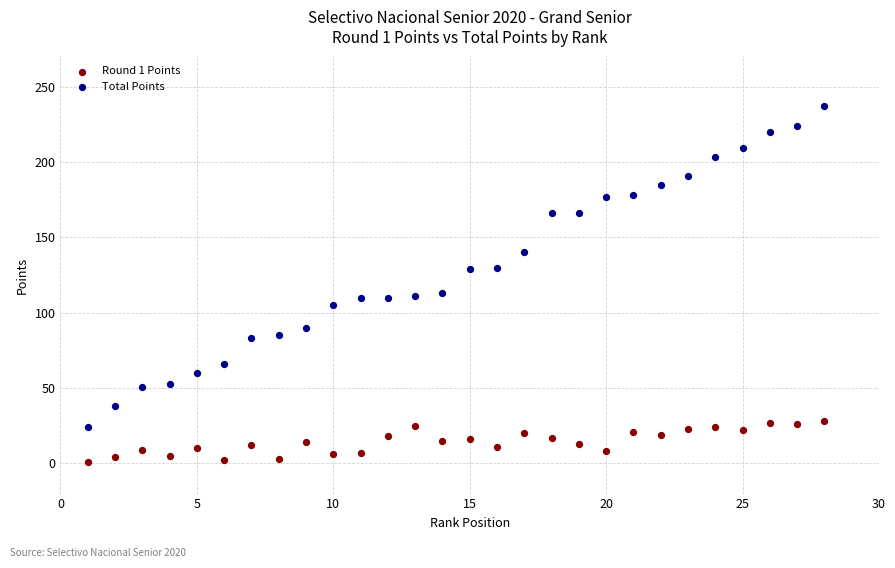

Across all data points, what is the range of X values (max minus min)?

27